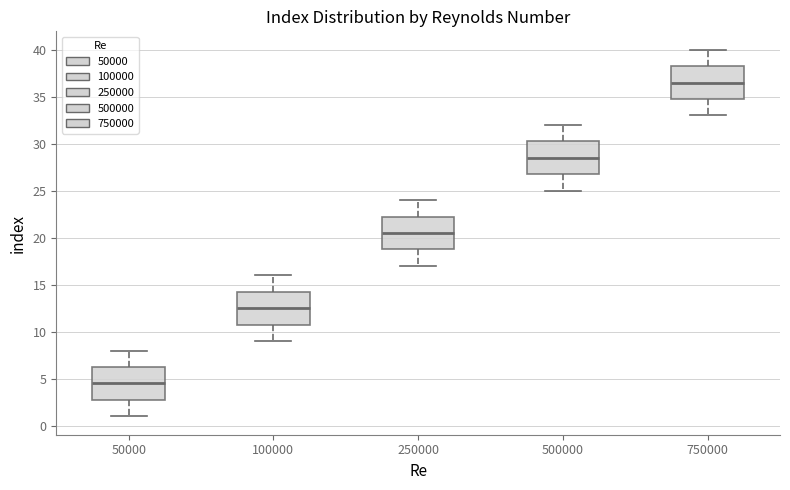

Reading left to right, transcribe this box plot: for each box, give where its median line is, the range the box spans, and where its two whiskers end, as read against the y-axis. The values are not printed on the chart, so give them approximately, as read against the axis.

50000: median 4.5, box 3.0 to 6.5, whiskers 1.0 to 8.0
100000: median 12.5, box 11.0 to 14.5, whiskers 9.0 to 16.0
250000: median 20.5, box 19.0 to 22.5, whiskers 17.0 to 24.0
500000: median 28.5, box 27.0 to 30.5, whiskers 25.0 to 32.0
750000: median 36.5, box 35.0 to 38.5, whiskers 33.0 to 40.0